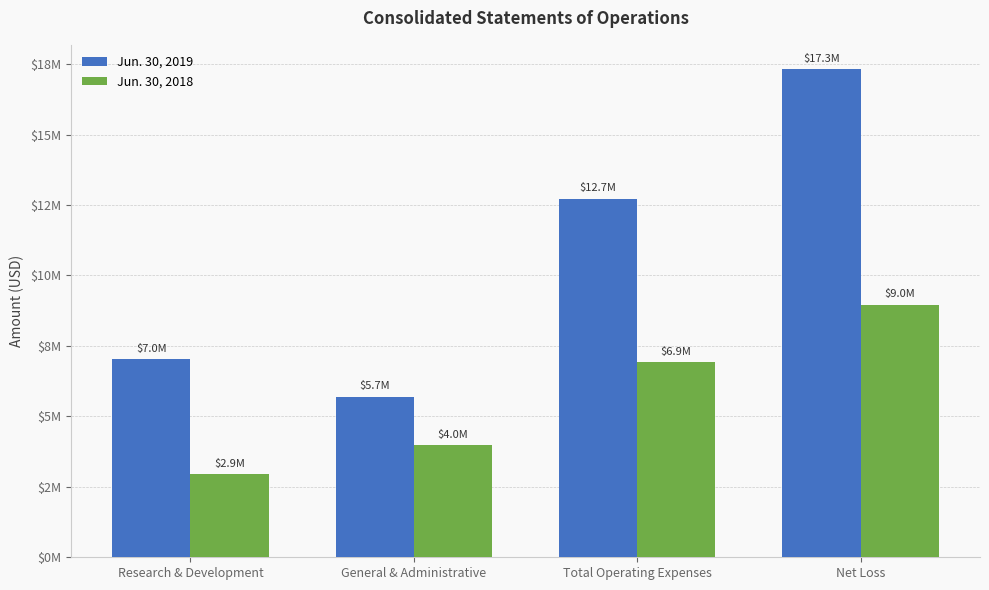

What is the sum of the Jun. 30, 2019 values at Net Loss and General & Administrative?

23021233